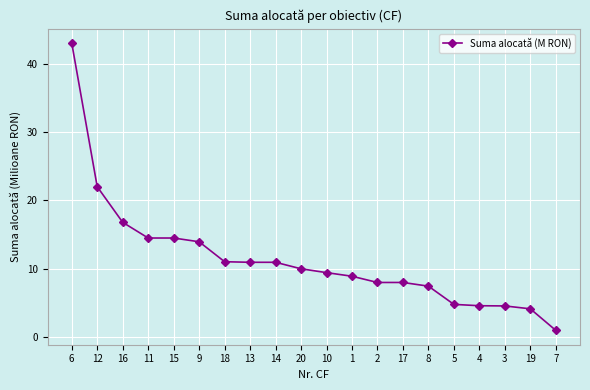

Is it true that the value at 17 is 8.0?

True